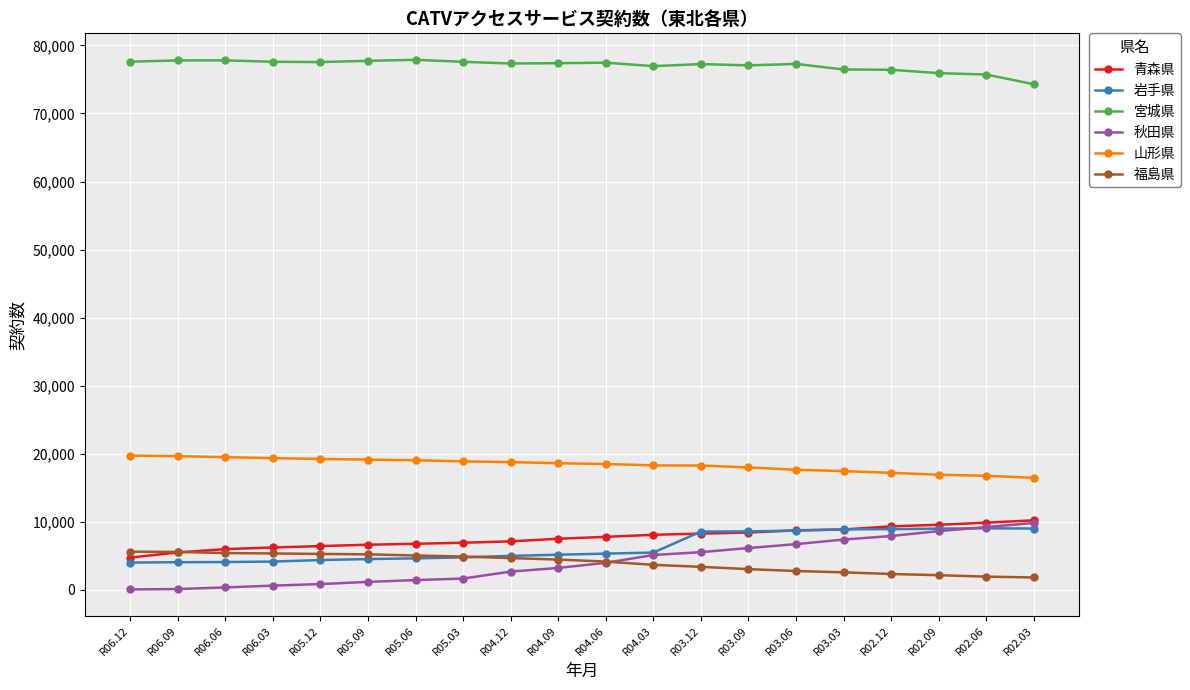

What is the spread (max minus min) of values at R03.06?

74495